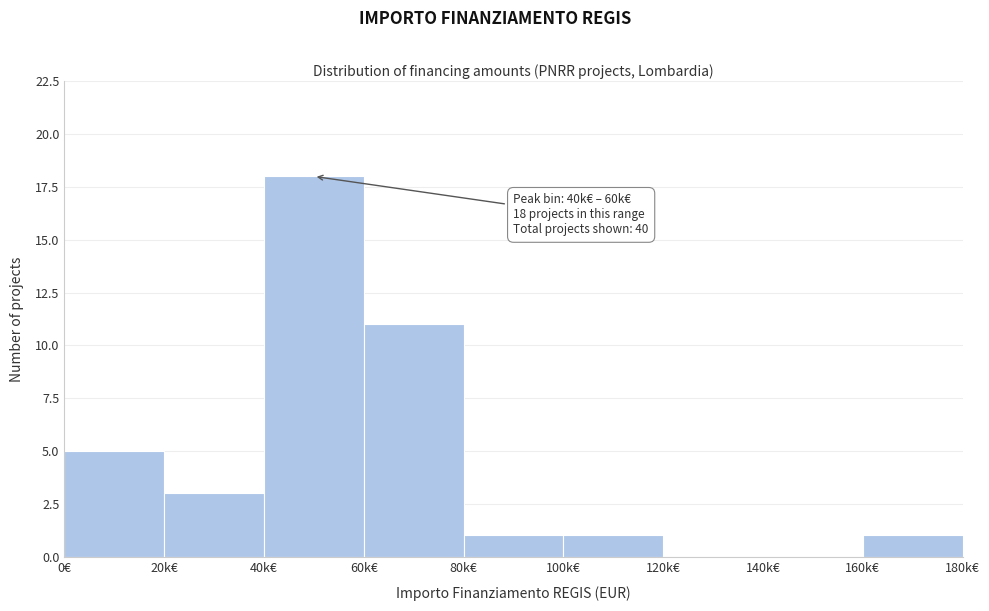

Reading left to right, extract all data points from this chart.

0€=5	20k€=3	40k€=18	60k€=11	80k€=1	100k€=1	120k€=0	140k€=0	160k€=1